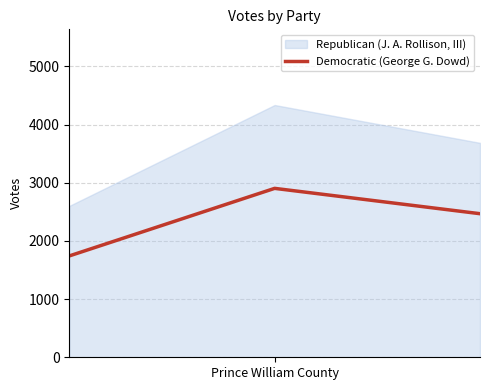

How many values in the Democratic (George G. Dowd) series are below 2468?

1